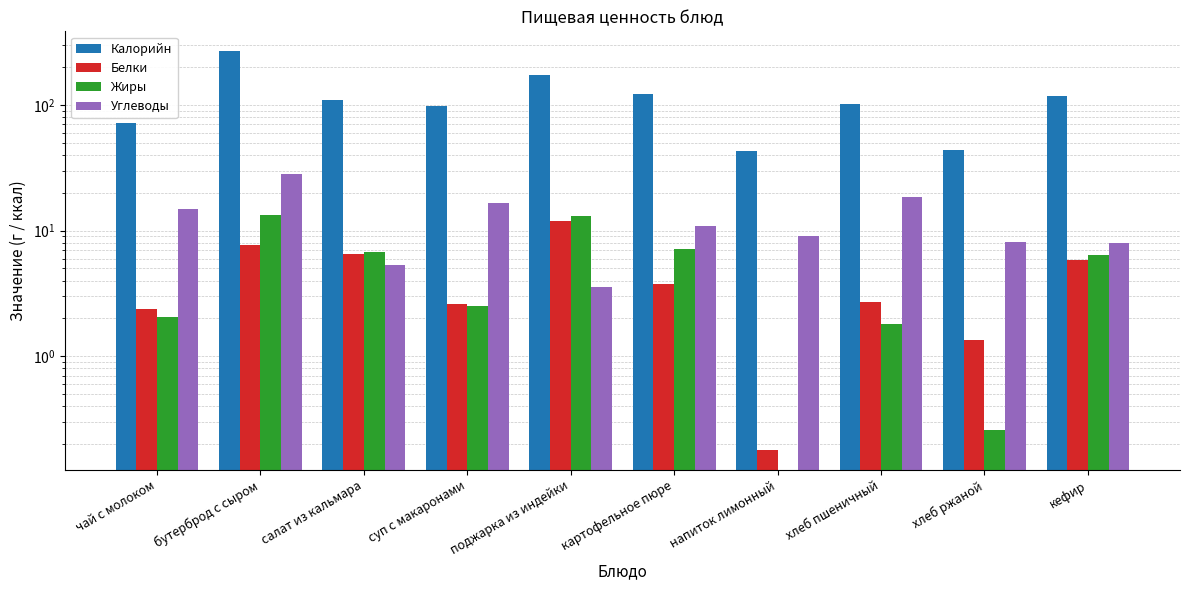

The Углеводы series shows 31.1 at хлеб пшеничный. True or false?

False